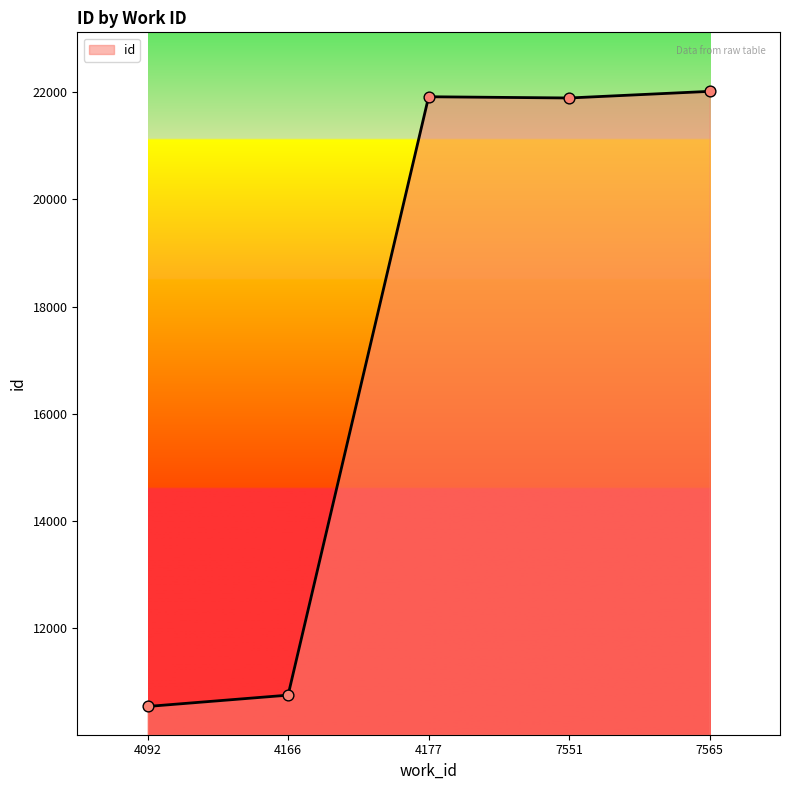

What is the change in value from 4166 to 7565?

+11260.7